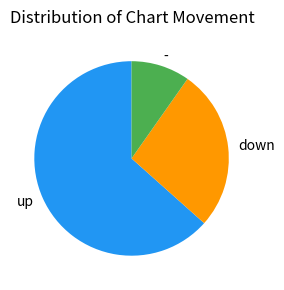

How many slices are in this pie chart?

3